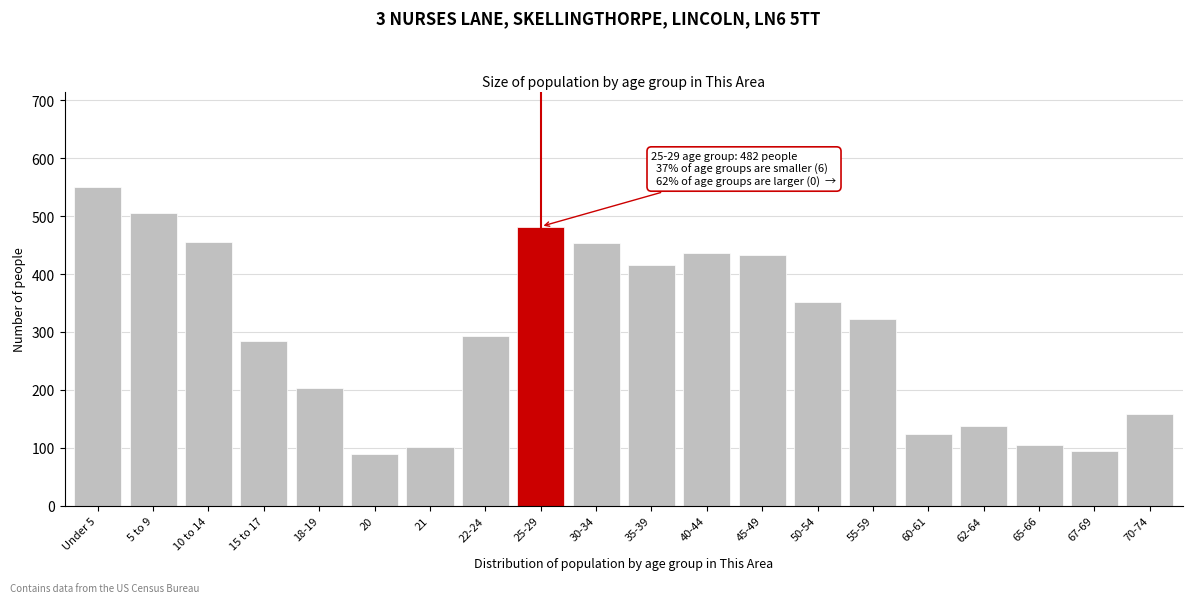

What is the value of the 9th bar from the left?

482